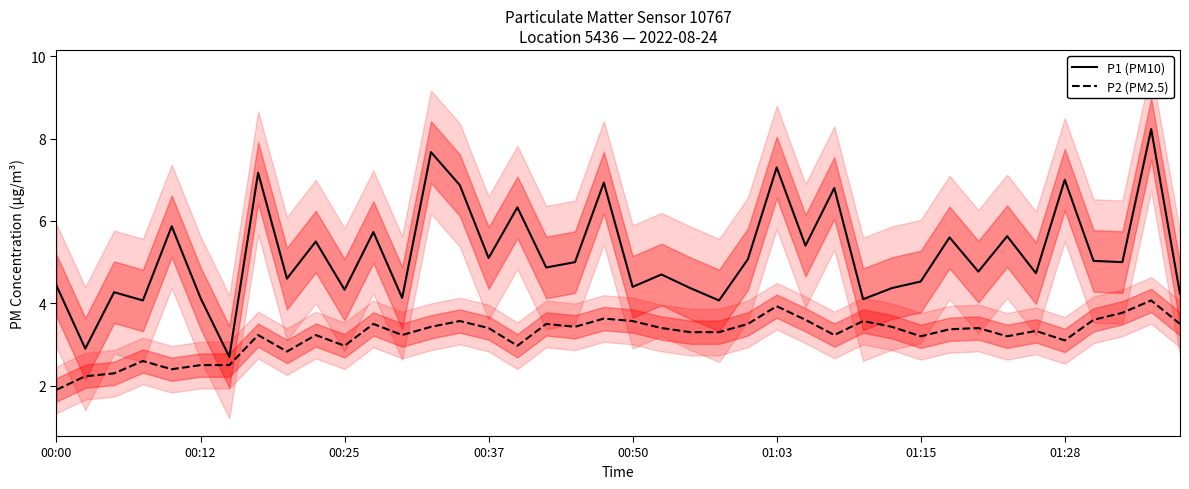

The value of P2 (PM2.5) at 01:15 is 5.4. True or false?

False